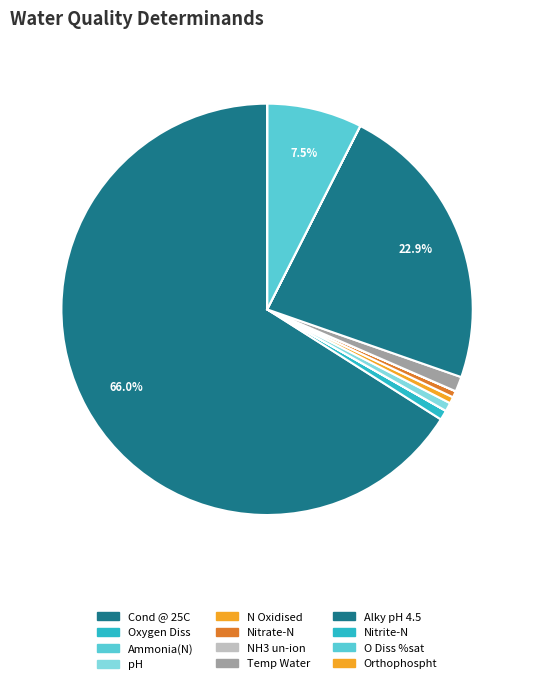

Which slice is the smallest?

NH3 un-ion